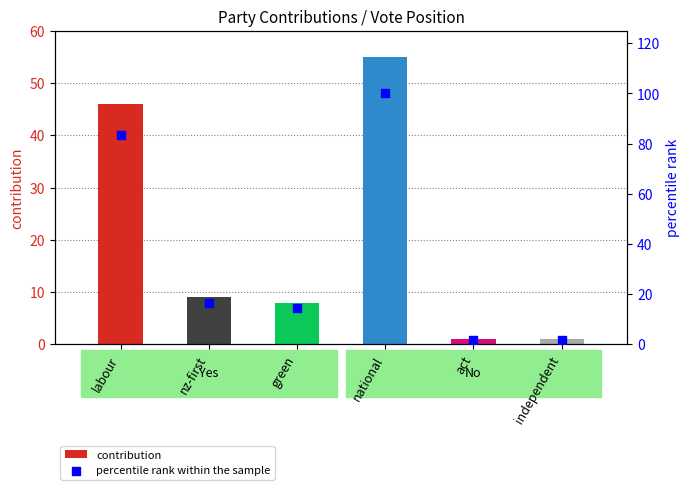

Which series contains the lowest Y value?

contribution